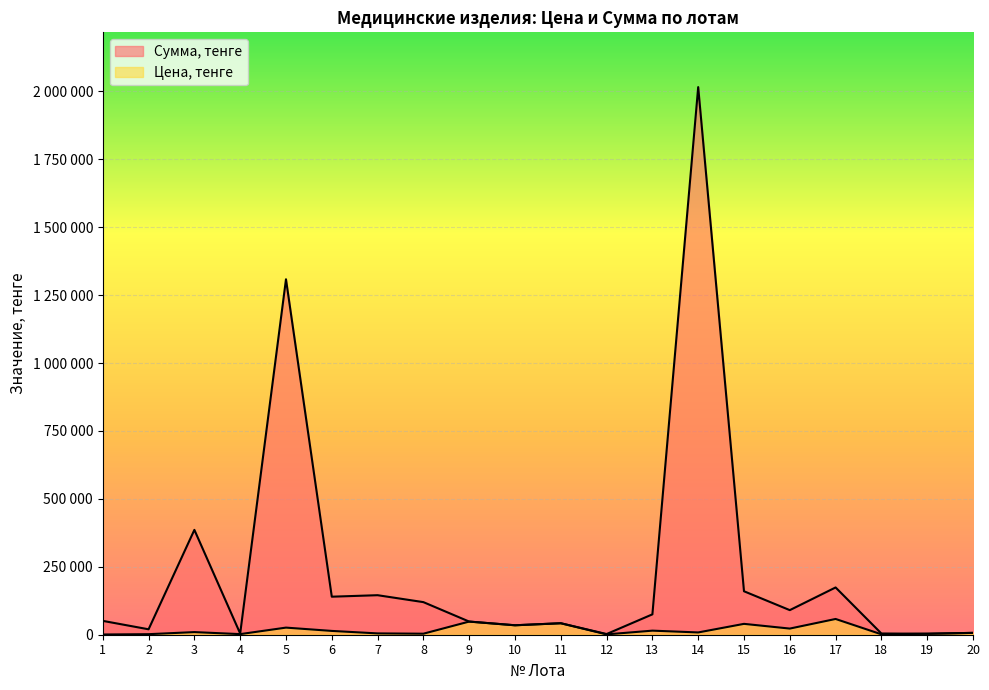

What is the total value across all series at 6?

154000